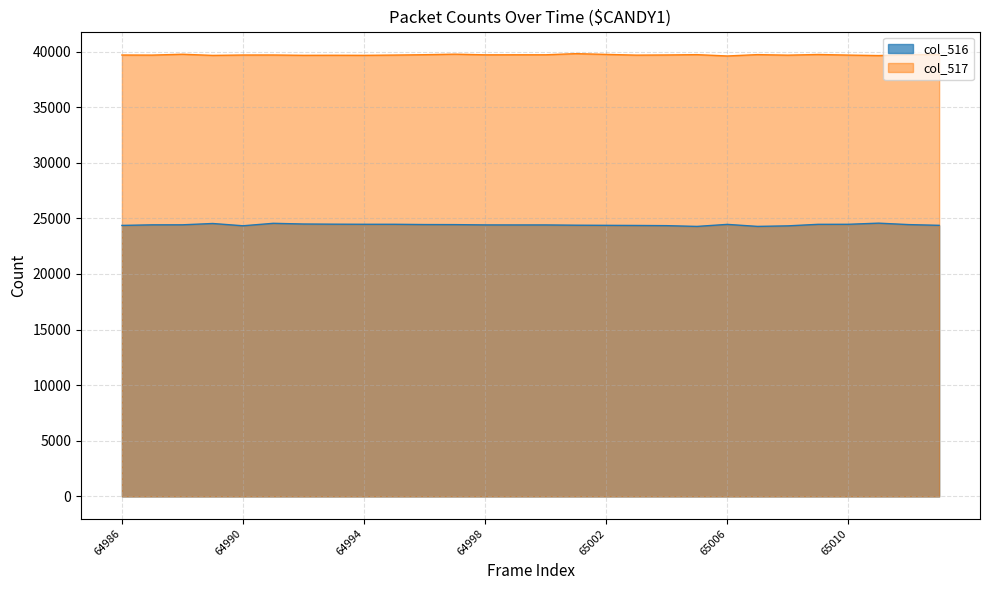

Rank the series by their average value, from highest to lowest.

col_517, col_516